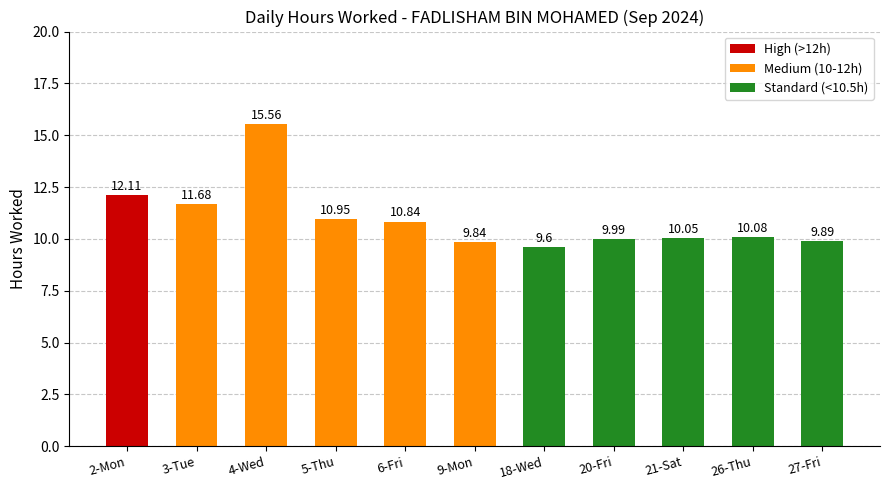

What is the label of the 7th bar from the left?

18-Wed